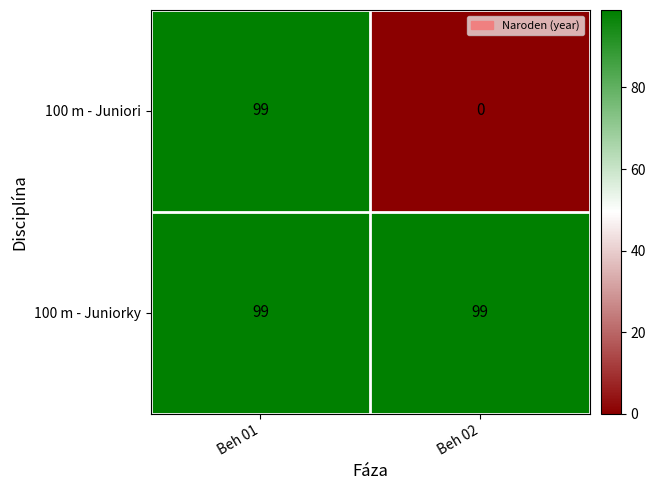

What is the sum of all 100 m - Juniori values?

99